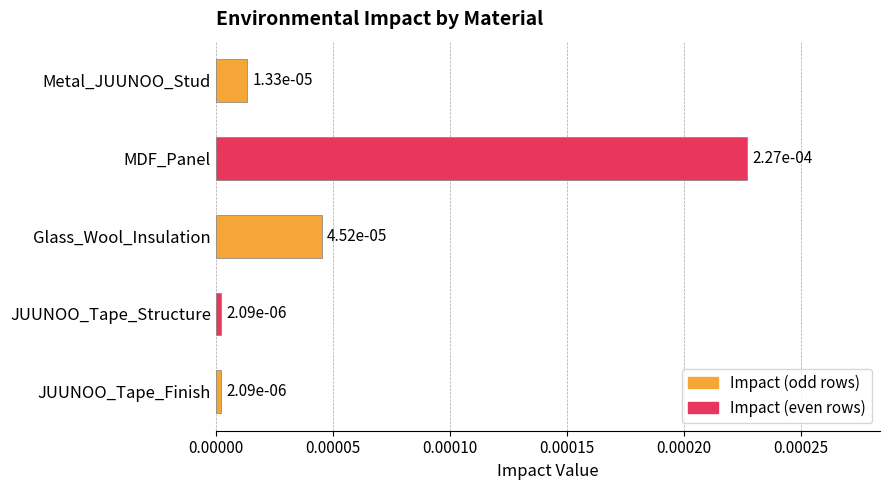

What is the label of the 5th bar from the bottom?

Metal_JUUNOO_Stud